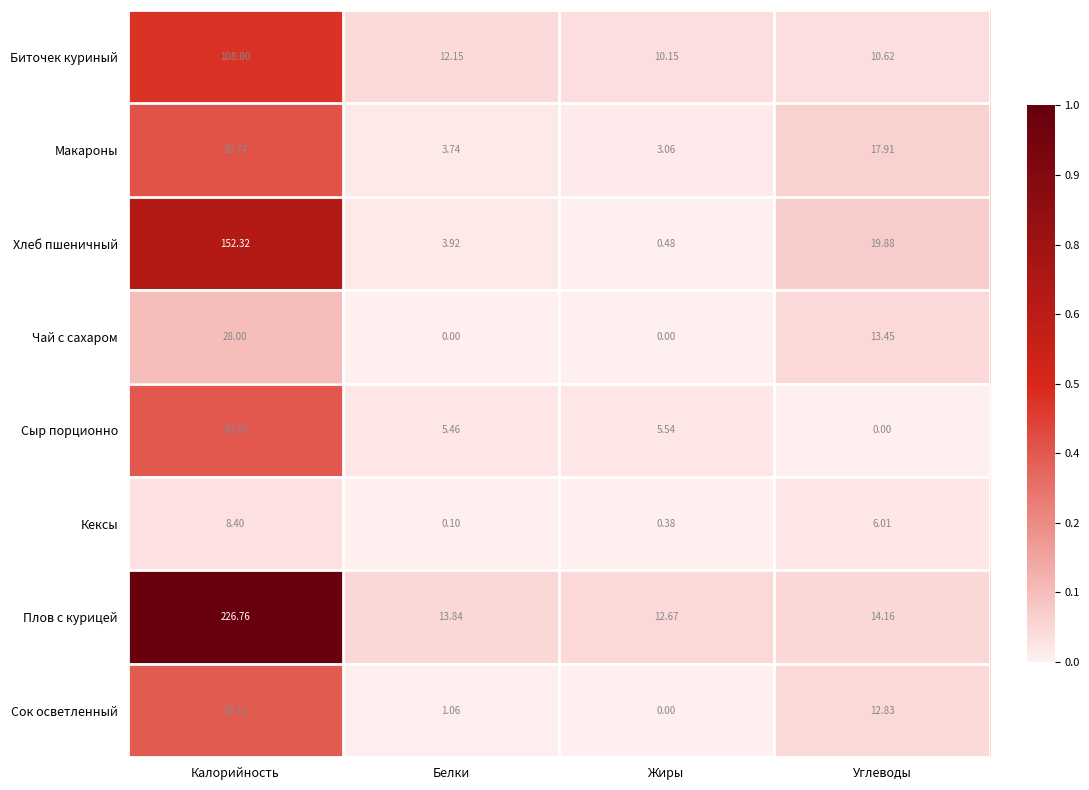

At how many categories does at least one series exceed 0?

4